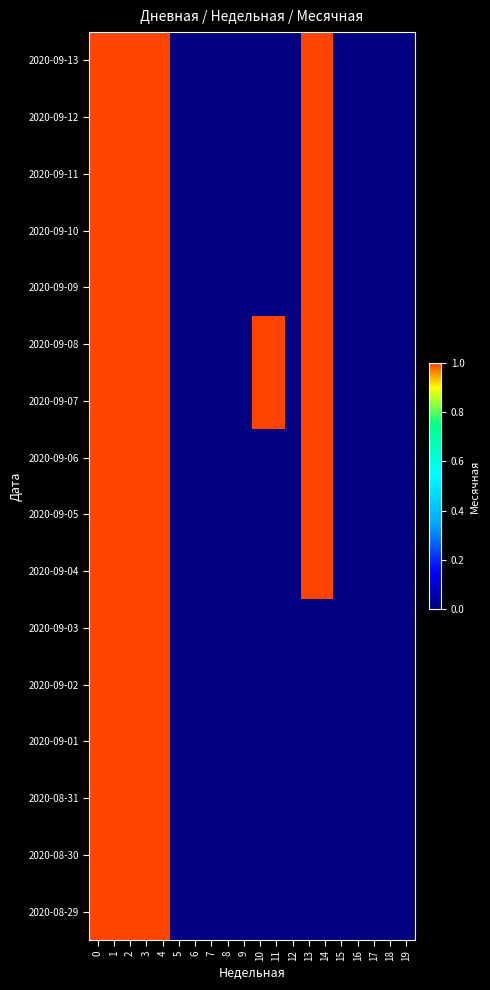

Reading left to right, list all the values displayed in this chart.

2020-09-13: 0=1	1=1	2=1	3=1	4=1	5=0	6=0	7=0	8=0	9=0	10=0	11=0	12=0	13=1	14=1	15=0	16=0	17=0	18=0	19=0
2020-09-12: 0=1	1=1	2=1	3=1	4=1	5=0	6=0	7=0	8=0	9=0	10=0	11=0	12=0	13=1	14=1	15=0	16=0	17=0	18=0	19=0
2020-09-11: 0=1	1=1	2=1	3=1	4=1	5=0	6=0	7=0	8=0	9=0	10=0	11=0	12=0	13=1	14=1	15=0	16=0	17=0	18=0	19=0
2020-09-10: 0=1	1=1	2=1	3=1	4=1	5=0	6=0	7=0	8=0	9=0	10=0	11=0	12=0	13=1	14=1	15=0	16=0	17=0	18=0	19=0
2020-09-09: 0=1	1=1	2=1	3=1	4=1	5=0	6=0	7=0	8=0	9=0	10=0	11=0	12=0	13=1	14=1	15=0	16=0	17=0	18=0	19=0
2020-09-08: 0=1	1=1	2=1	3=1	4=1	5=0	6=0	7=0	8=0	9=0	10=1	11=1	12=0	13=1	14=1	15=0	16=0	17=0	18=0	19=0
2020-09-07: 0=1	1=1	2=1	3=1	4=1	5=0	6=0	7=0	8=0	9=0	10=1	11=1	12=0	13=1	14=1	15=0	16=0	17=0	18=0	19=0
2020-09-06: 0=1	1=1	2=1	3=1	4=1	5=0	6=0	7=0	8=0	9=0	10=0	11=0	12=0	13=1	14=1	15=0	16=0	17=0	18=0	19=0
2020-09-05: 0=1	1=1	2=1	3=1	4=1	5=0	6=0	7=0	8=0	9=0	10=0	11=0	12=0	13=1	14=1	15=0	16=0	17=0	18=0	19=0
2020-09-04: 0=1	1=1	2=1	3=1	4=1	5=0	6=0	7=0	8=0	9=0	10=0	11=0	12=0	13=1	14=1	15=0	16=0	17=0	18=0	19=0
2020-09-03: 0=1	1=1	2=1	3=1	4=1	5=0	6=0	7=0	8=0	9=0	10=0	11=0	12=0	13=0	14=0	15=0	16=0	17=0	18=0	19=0
2020-09-02: 0=1	1=1	2=1	3=1	4=1	5=0	6=0	7=0	8=0	9=0	10=0	11=0	12=0	13=0	14=0	15=0	16=0	17=0	18=0	19=0
2020-09-01: 0=1	1=1	2=1	3=1	4=1	5=0	6=0	7=0	8=0	9=0	10=0	11=0	12=0	13=0	14=0	15=0	16=0	17=0	18=0	19=0
2020-08-31: 0=1	1=1	2=1	3=1	4=1	5=0	6=0	7=0	8=0	9=0	10=0	11=0	12=0	13=0	14=0	15=0	16=0	17=0	18=0	19=0
2020-08-30: 0=1	1=1	2=1	3=1	4=1	5=0	6=0	7=0	8=0	9=0	10=0	11=0	12=0	13=0	14=0	15=0	16=0	17=0	18=0	19=0
2020-08-29: 0=1	1=1	2=1	3=1	4=1	5=0	6=0	7=0	8=0	9=0	10=0	11=0	12=0	13=0	14=0	15=0	16=0	17=0	18=0	19=0